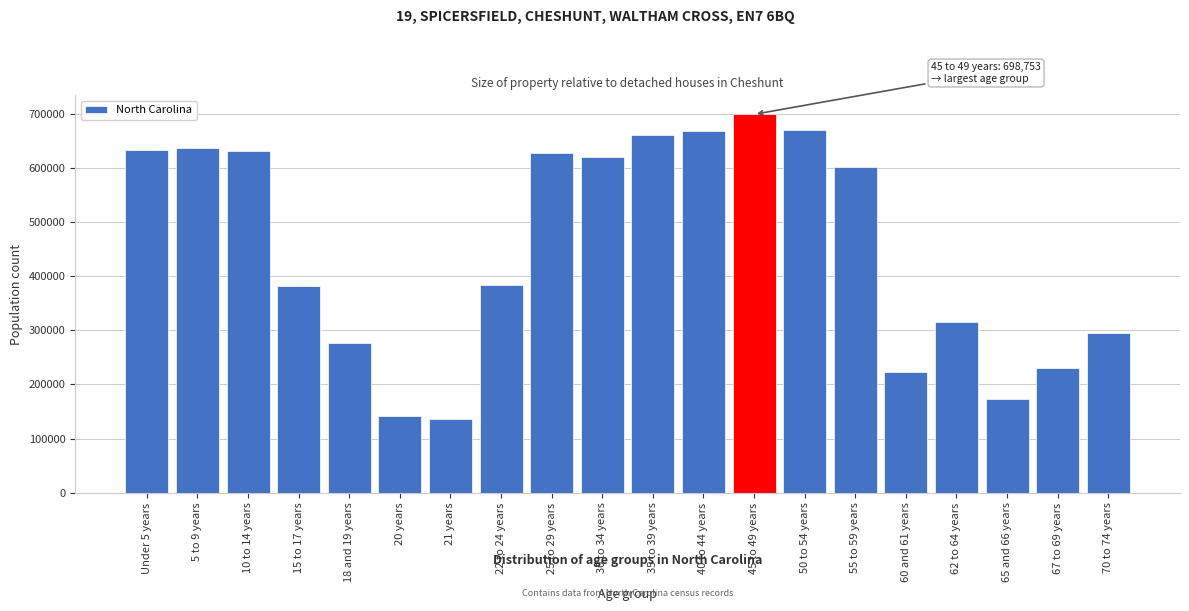

What is the difference between the maximum and second lowest values?

557677